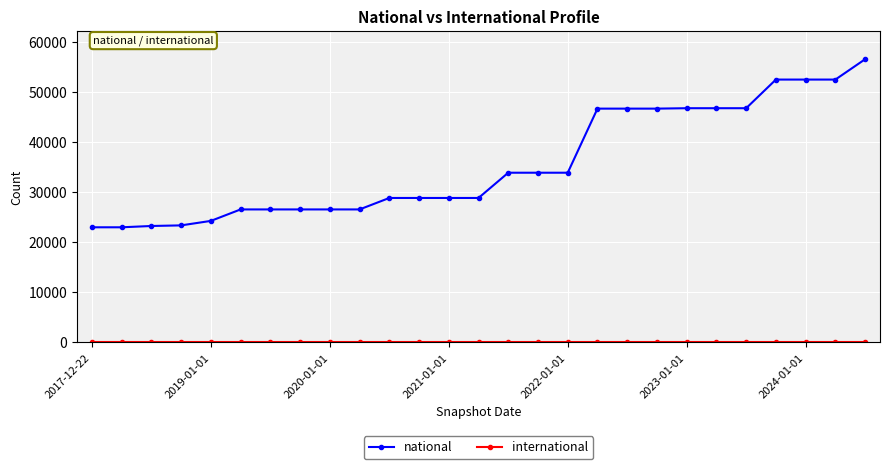

What is the maximum value shown in the chart?

56479